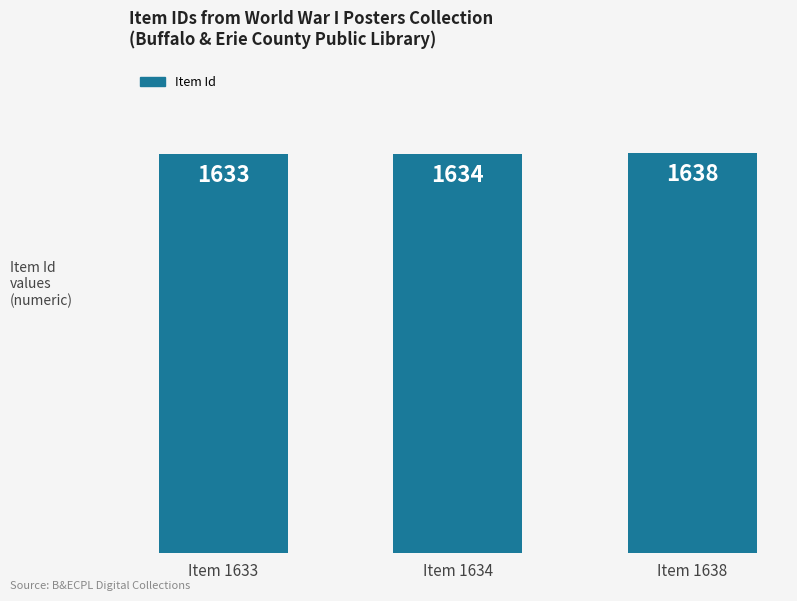

What is the ratio of the value at Item 1633 to the value at Item 1634?

1.0